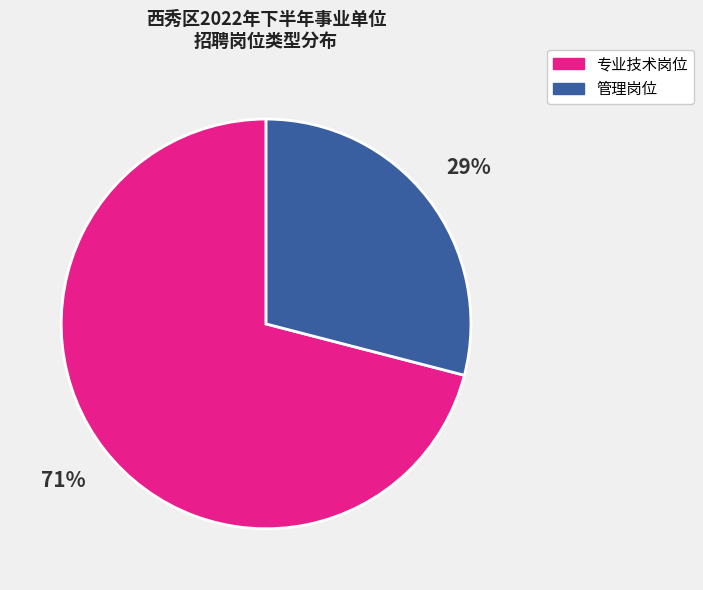

Does 专业技术岗位 represent more than half of the total?

Yes